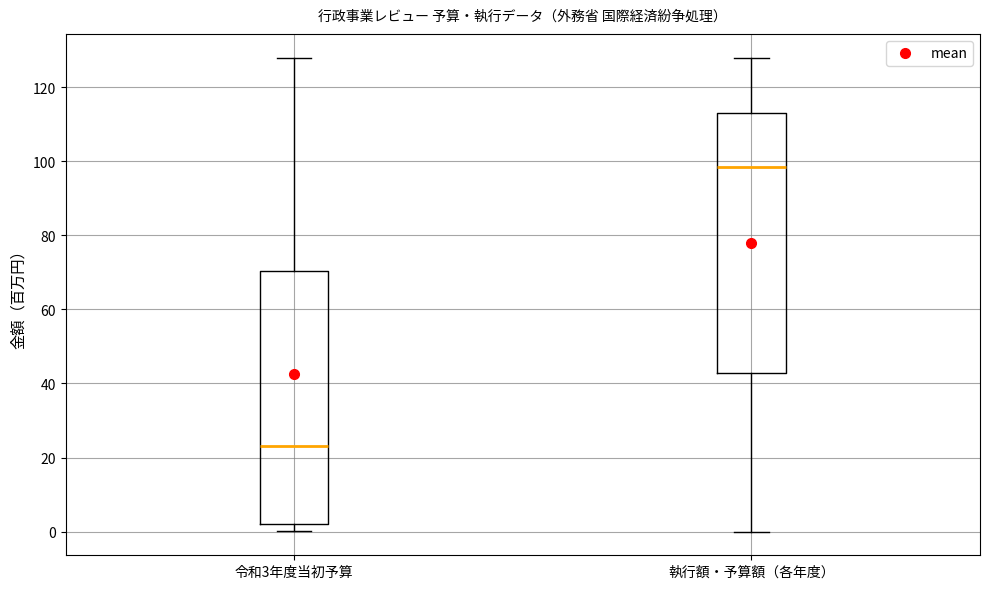

Where does the median line of the box for 執行額・予算額（各年度） sit on the y-axis? The values are not printed on the chart, so give them approximately, as read against the axis.

98